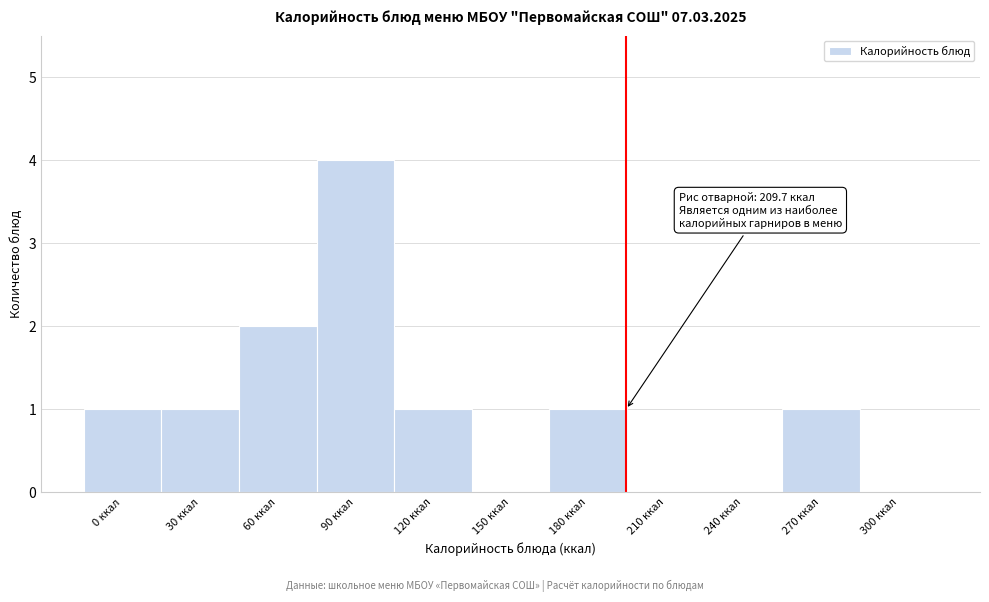

Reading right to left, list all the values displayed in this chart.

300 ккал=0	270 ккал=1	240 ккал=0	210 ккал=0	180 ккал=1	150 ккал=0	120 ккал=1	90 ккал=4	60 ккал=2	30 ккал=1	0 ккал=1